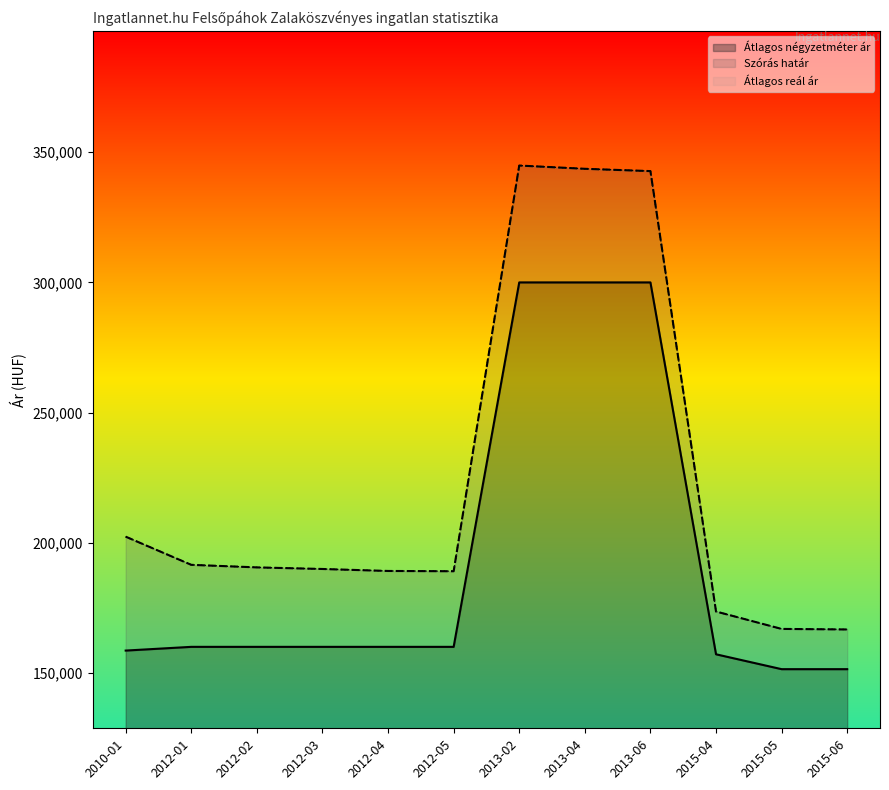

What is the label of the 5th point from the right?

2013-04